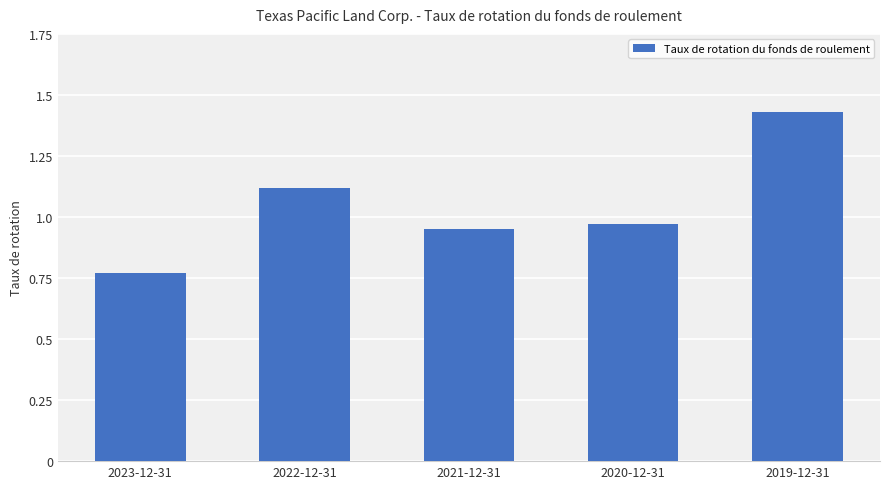

Which category has the lowest value across all series?

2023-12-31